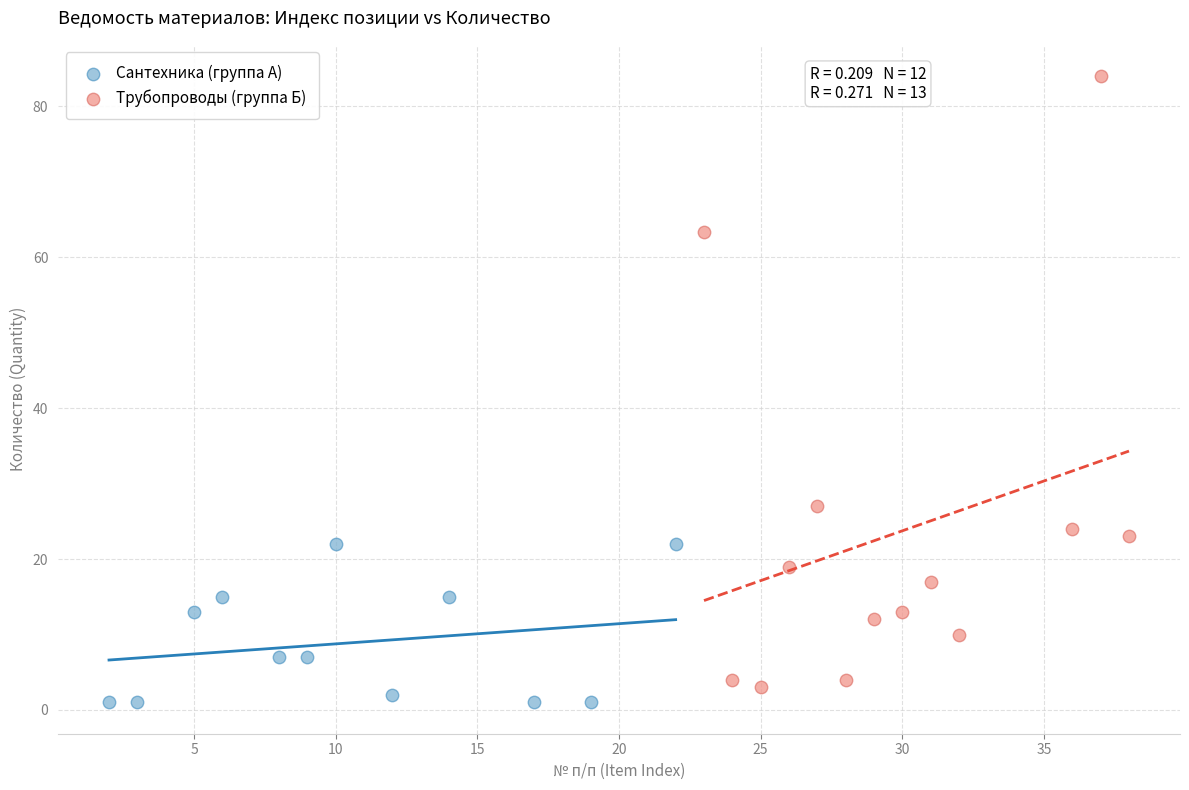

Which series contains the highest Y value?

Трубопроводы (группа Б)